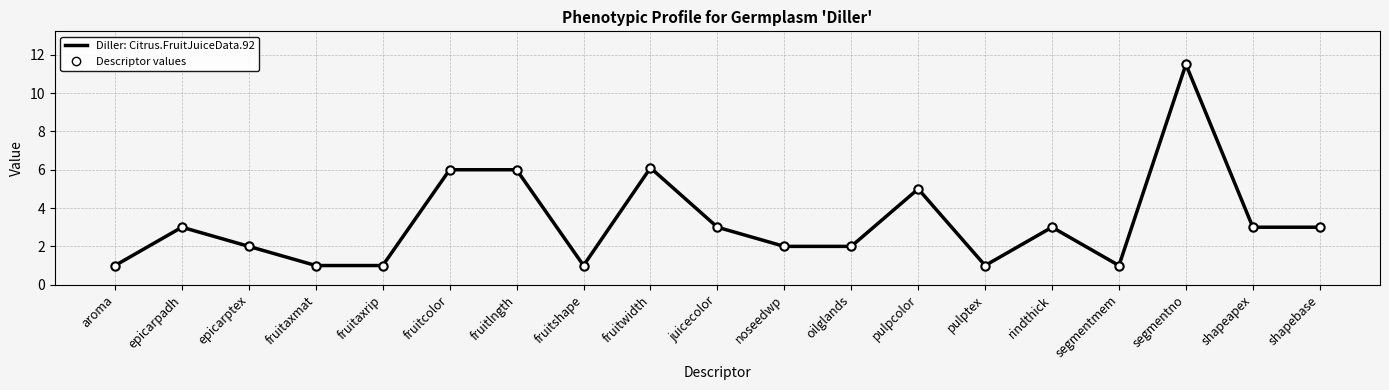

What is the difference between the values at pulptex and noseedwp?

1.0